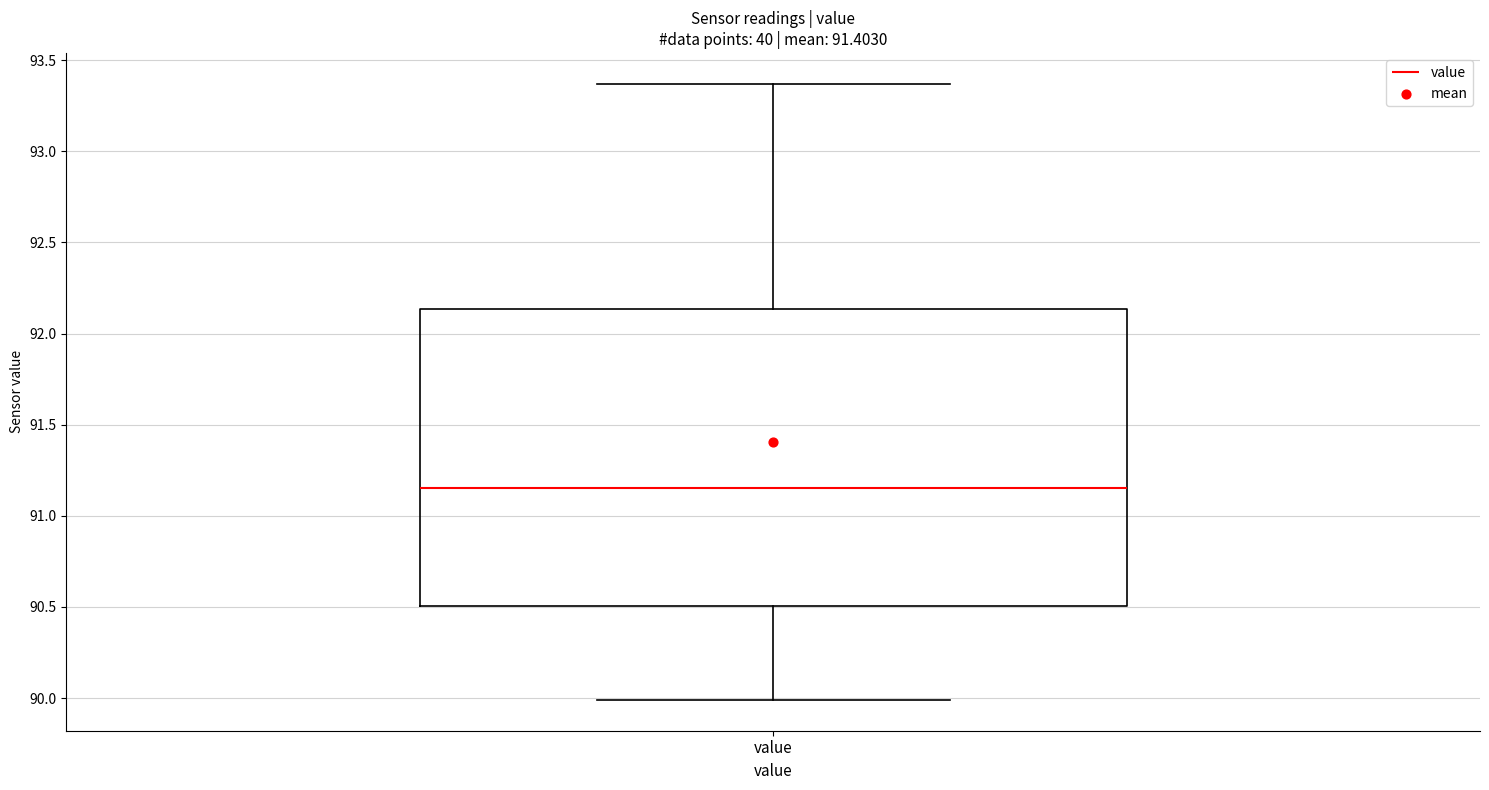

Where does the median line of the box for value sit on the y-axis? The values are not printed on the chart, so give them approximately, as read against the axis.

91.15